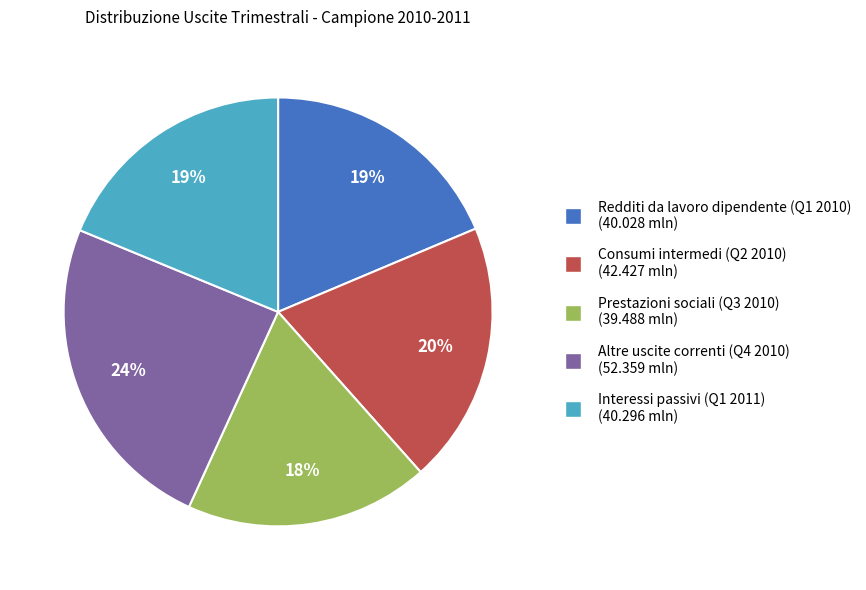

How many segments does this pie chart have?

5